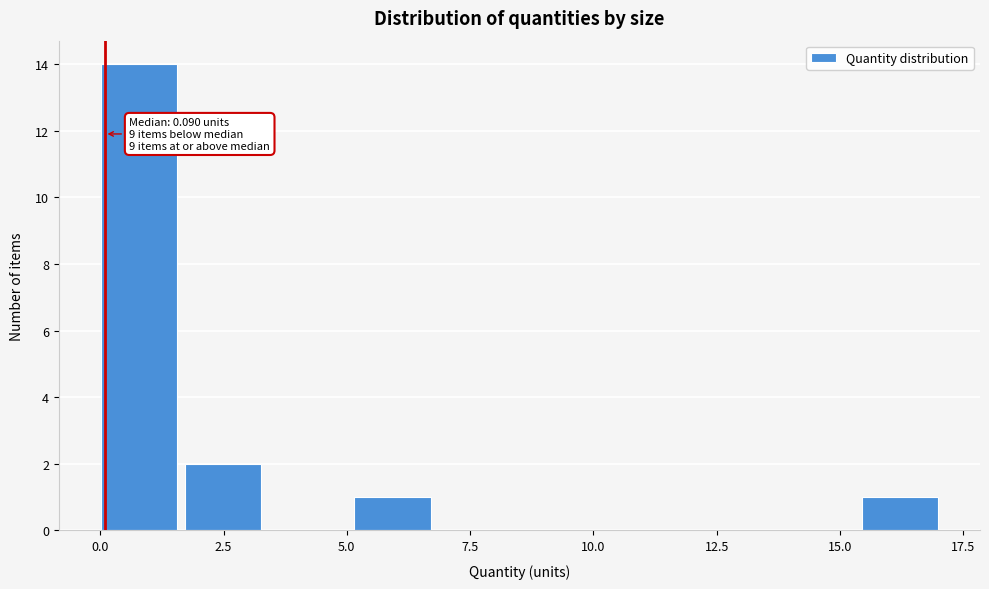

Read against the x-axis, roughly where is the centre of the tallest bar?

1.0